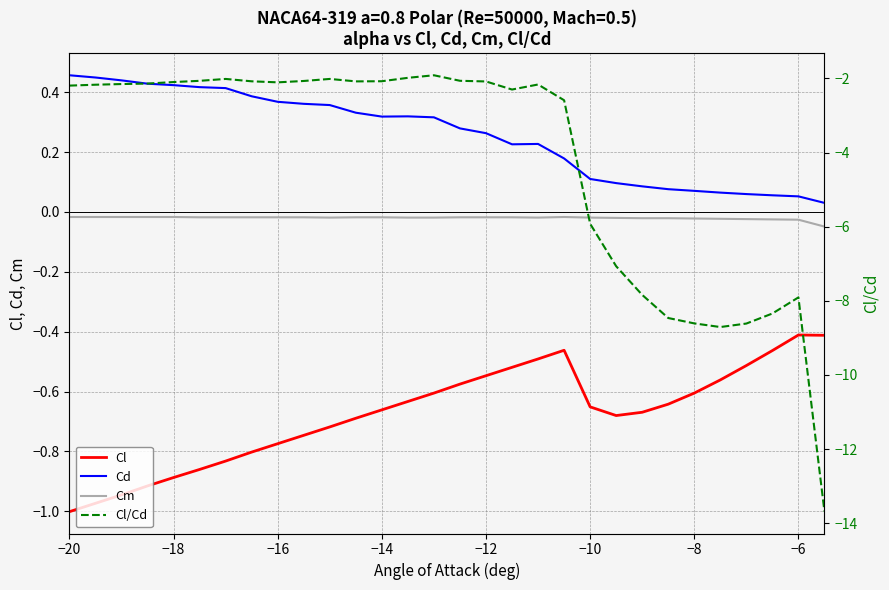

How many series are shown in this chart?

4